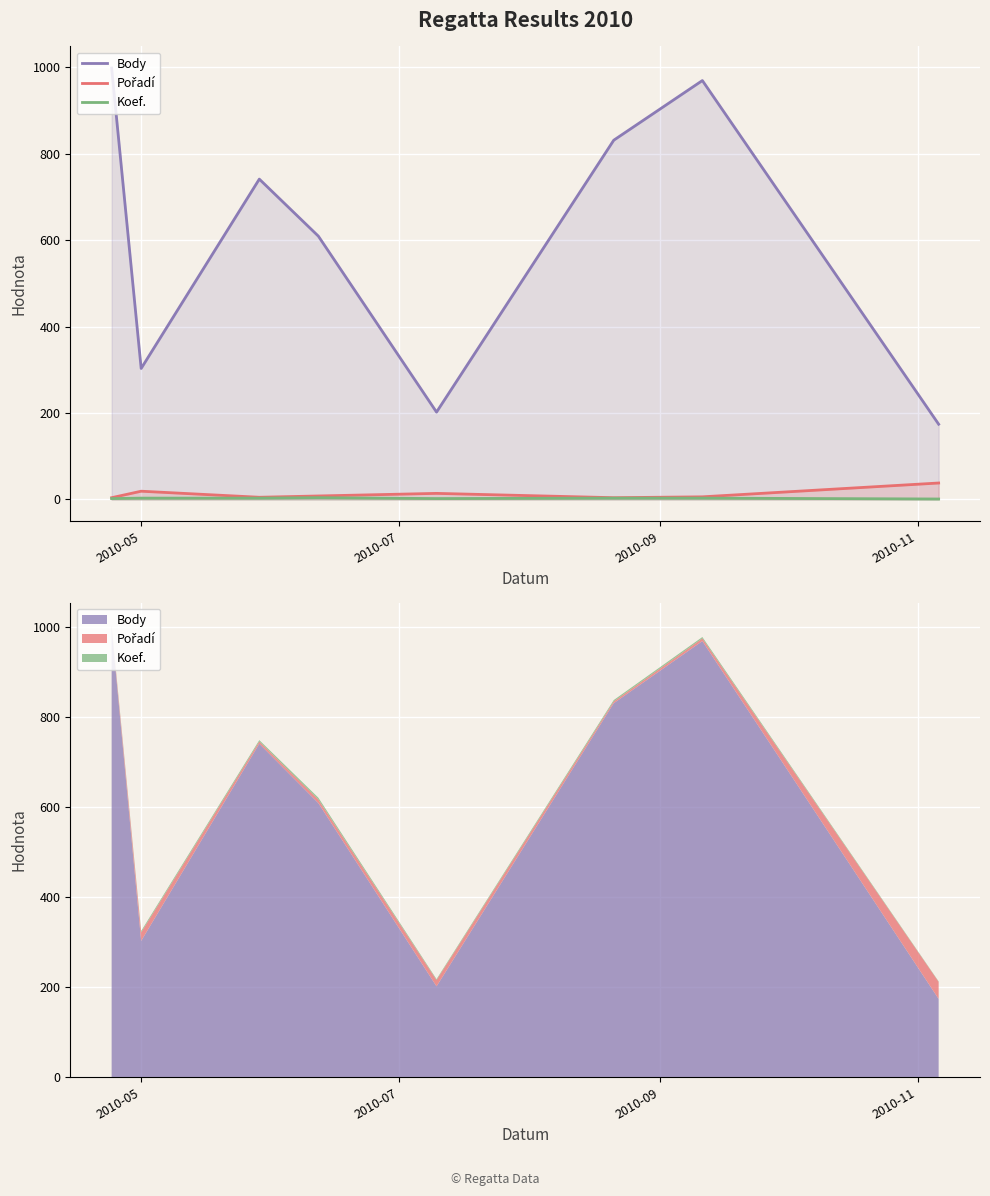

Reading right to left, extract all data points from this chart.

Body: 174	969	831	202	609	741	303	998
Pořadí: 38	6	4	14	8	5	19	4
Koef.: 1	3	3	2	4	3	3	2